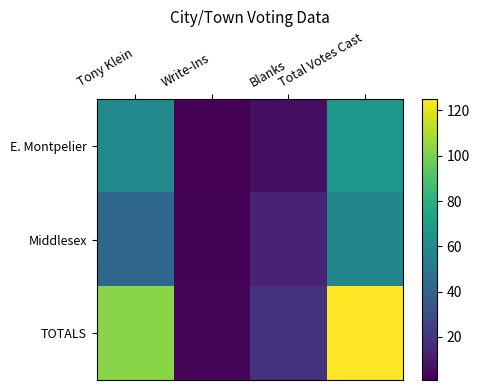

At which category is the sum across all series the highest?

Total Votes Cast